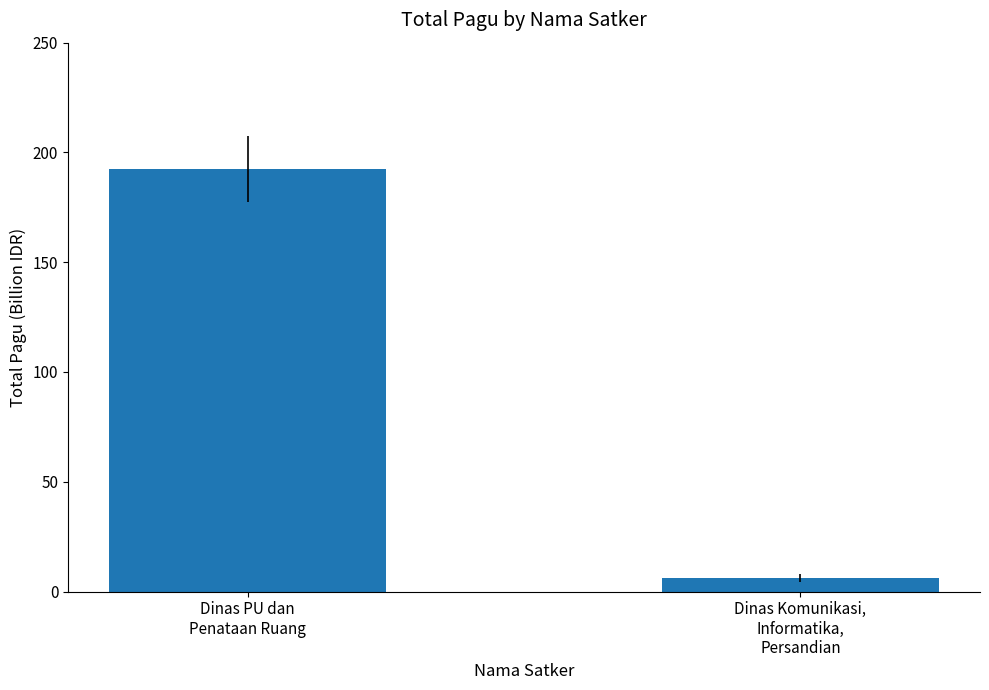

What is the difference between the maximum and minimum values?

186.5